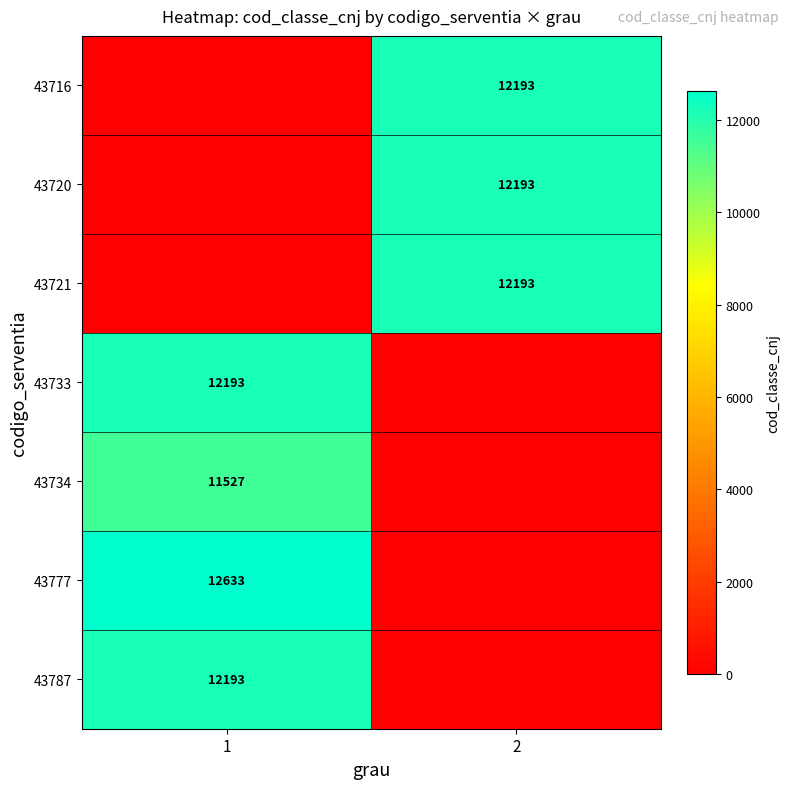

Count the number of categories in the chart.

2